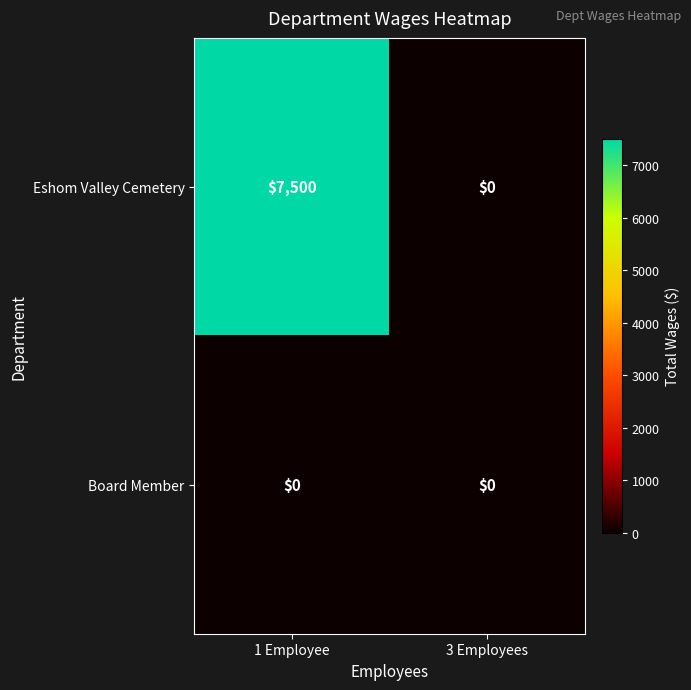

What is the sum of the Eshom Valley Cemetery values at 1 Employee and 3 Employees?

7500